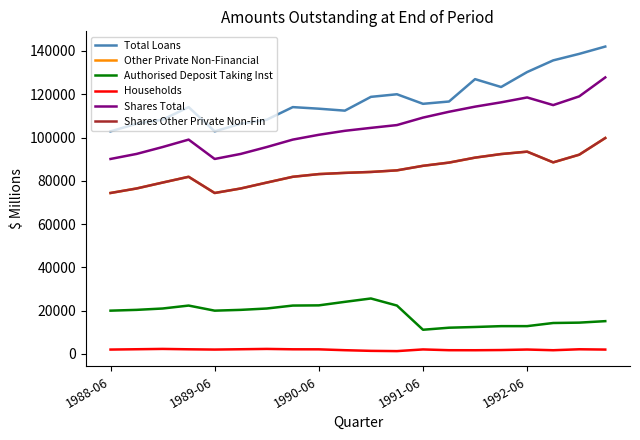

Which series has the largest total across all categories?

Total Loans